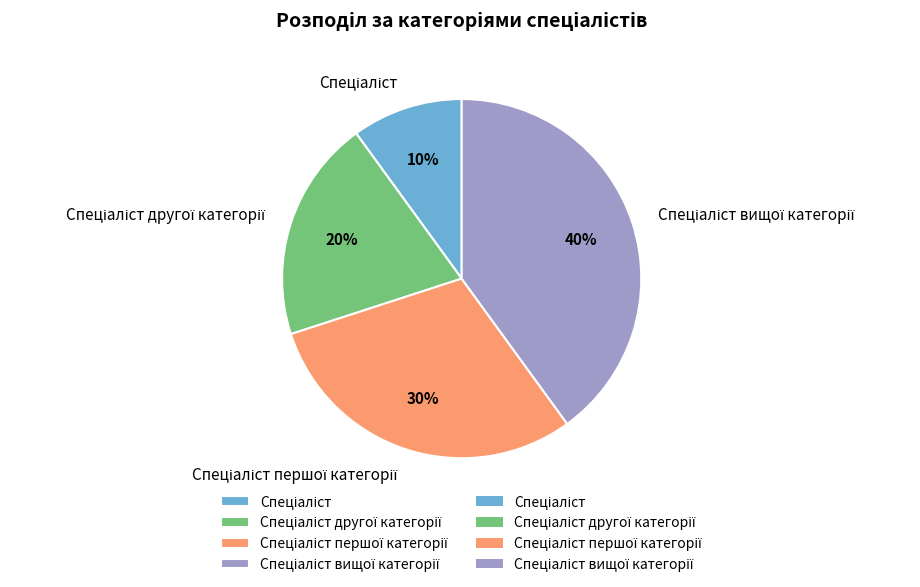

To the nearest percent, what is the average slice percentage?

25%